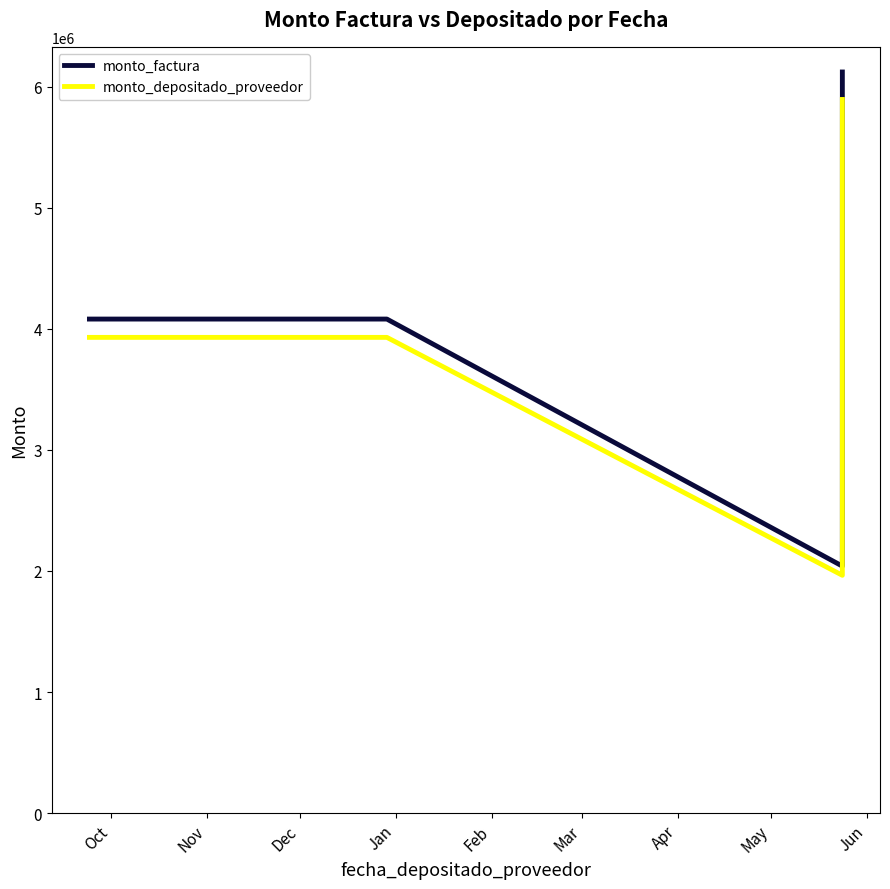

How many data points in monto_factura are less than 4080000?

1